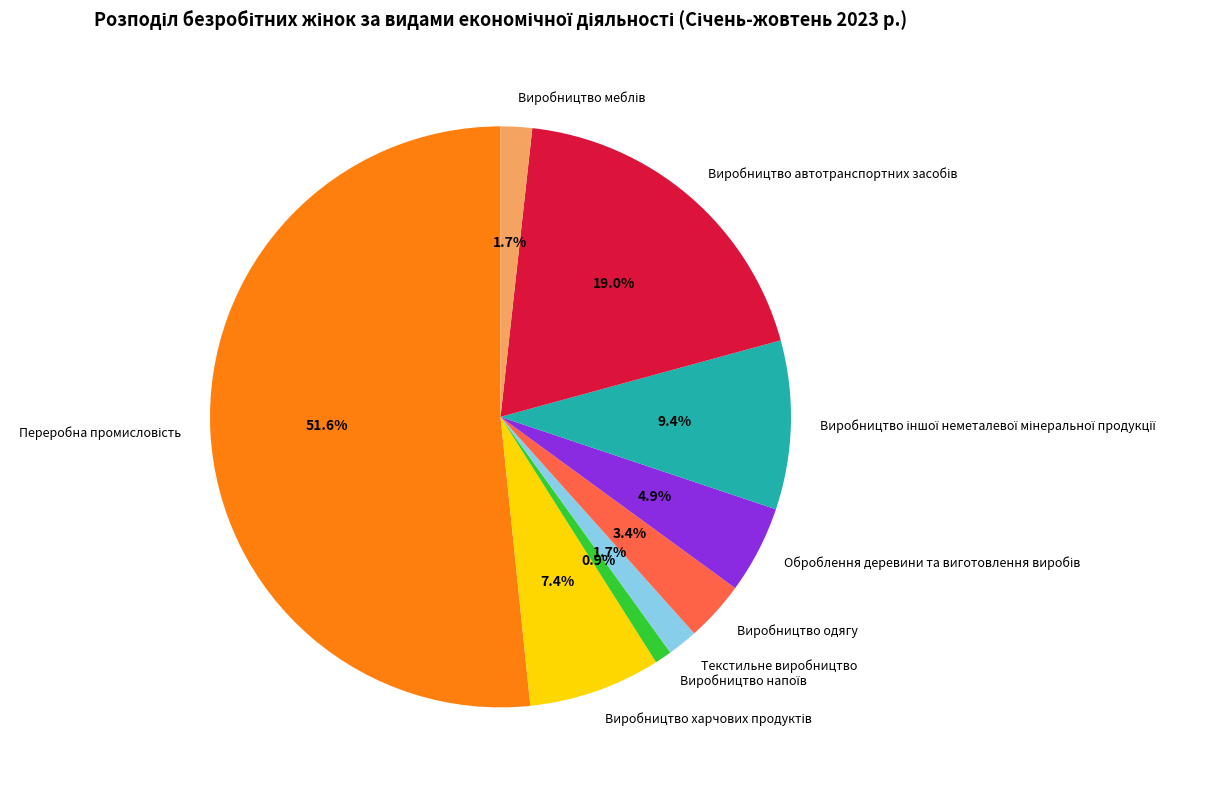

Is there any slice that represents more than half of the pie?

Yes